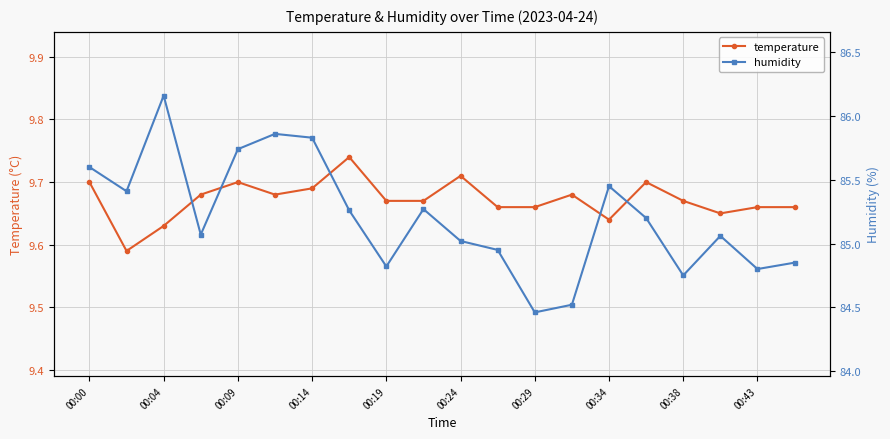

How many temperature values are between 9 and 10?

20